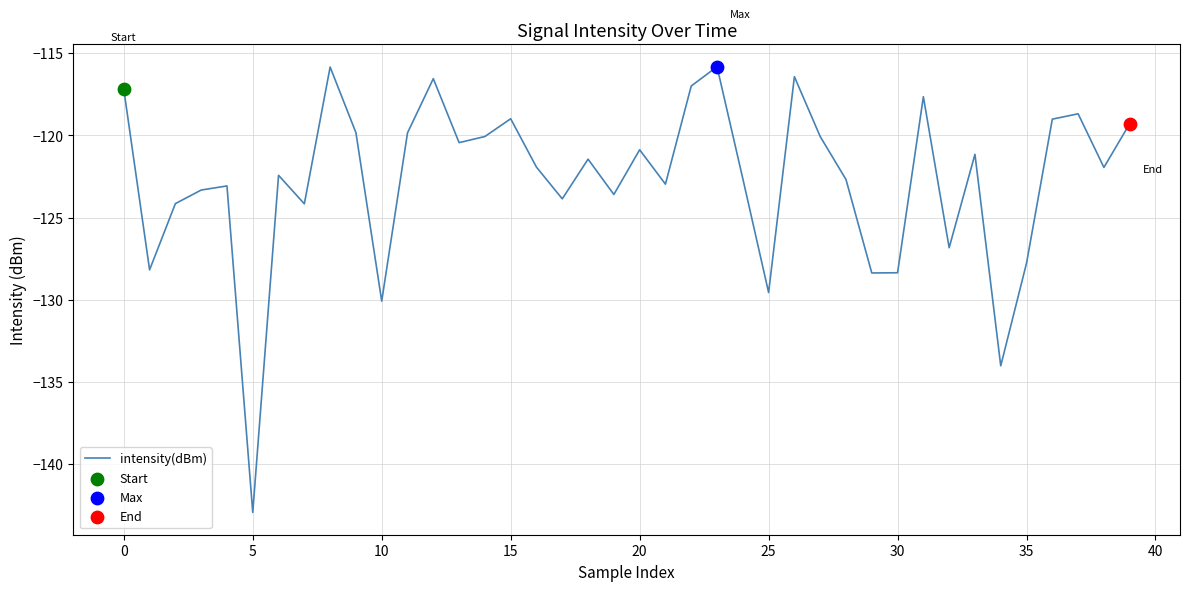

What is the maximum value shown in the chart?

-115.8